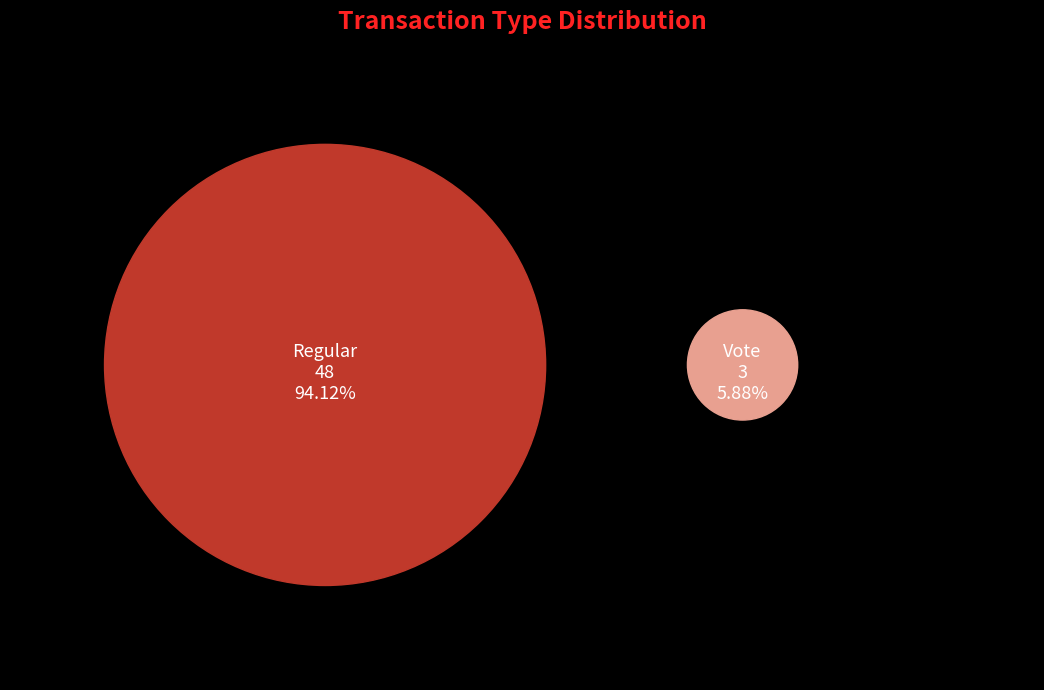

What percentage do Vote and Regular together represent?

100.0%